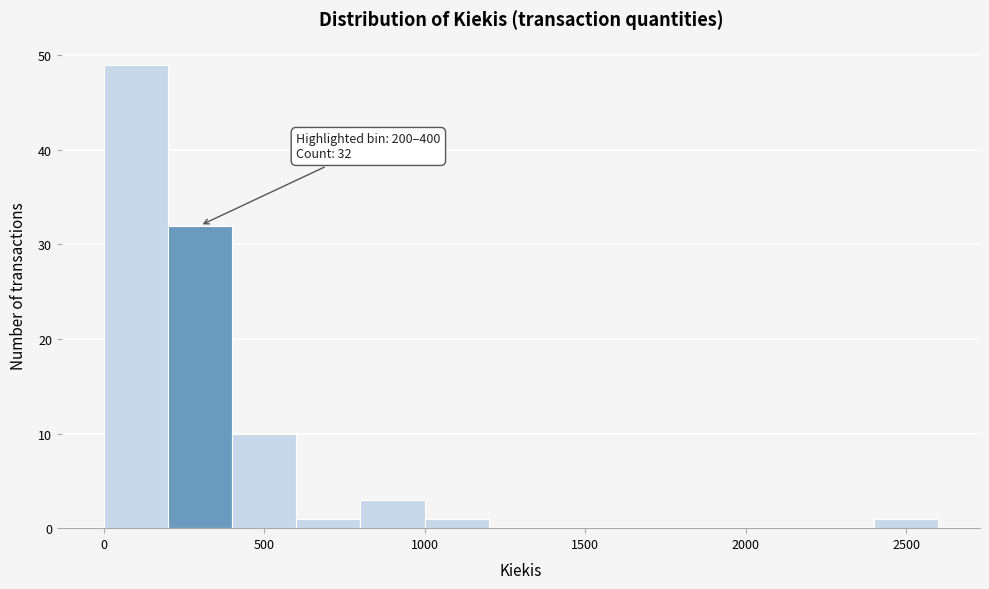

Which range on the x-axis has the tallest bar?

0 to 200